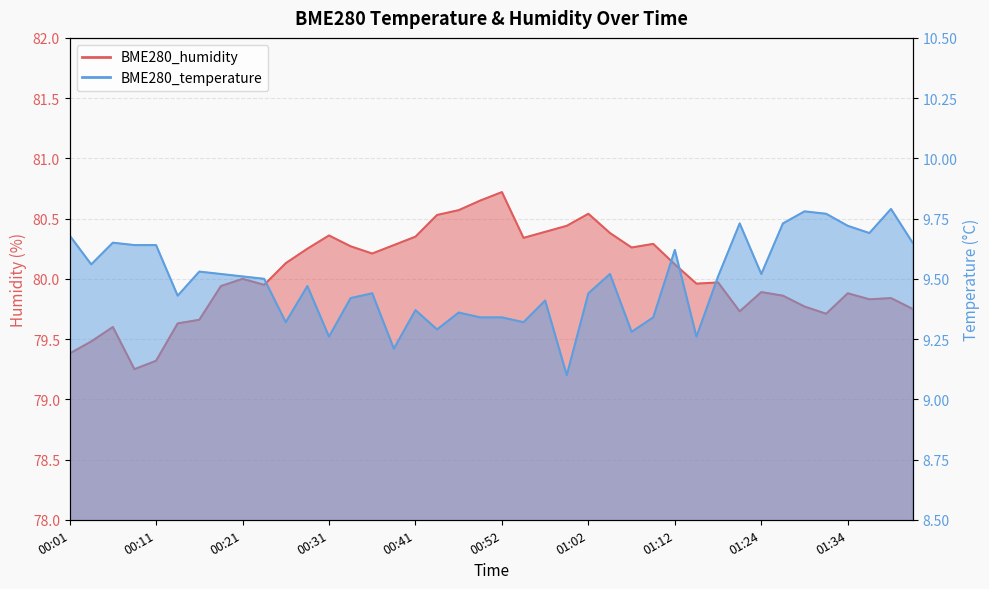

Rank the categories by BME280_humidity value from lowest to highest.

00:09, 00:11, 00:01, 00:03, 00:06, 00:14, 00:16, 01:31, 01:21, 01:41, 01:29, 01:36, 01:39, 01:26, 01:34, 01:24, 00:19, 00:24, 01:15, 01:18, 00:21, 01:12, 00:26, 00:36, 00:29, 01:07, 00:34, 00:39, 01:10, 00:54, 00:41, 00:31, 01:04, 00:57, 00:59, 00:44, 01:02, 00:47, 00:49, 00:52